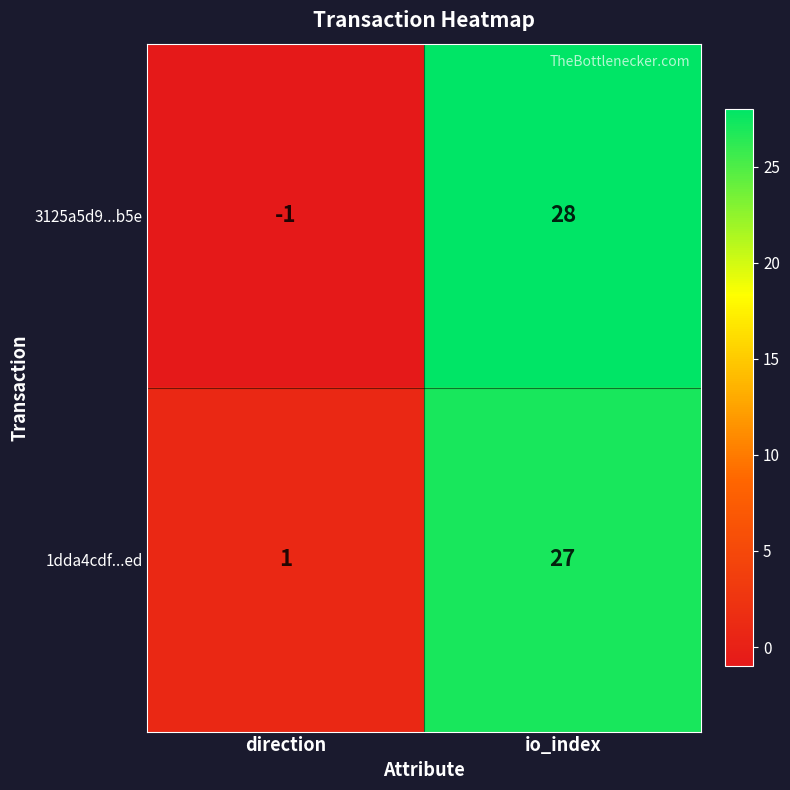

Which category has the lowest value in the 1dda4cdf...ed series?

direction